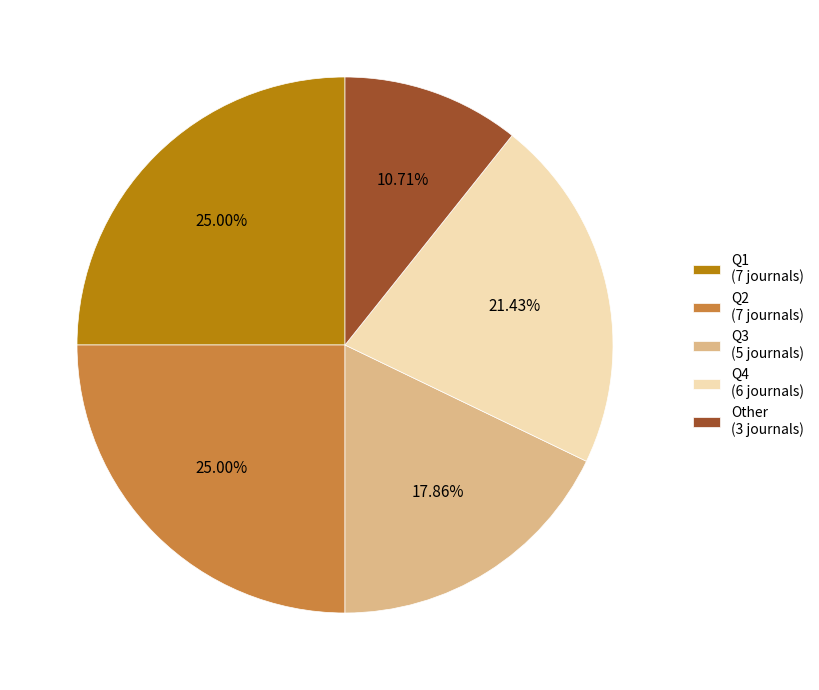

To the nearest percent, what is the difference between the largest and smallest slice percentages?

14%